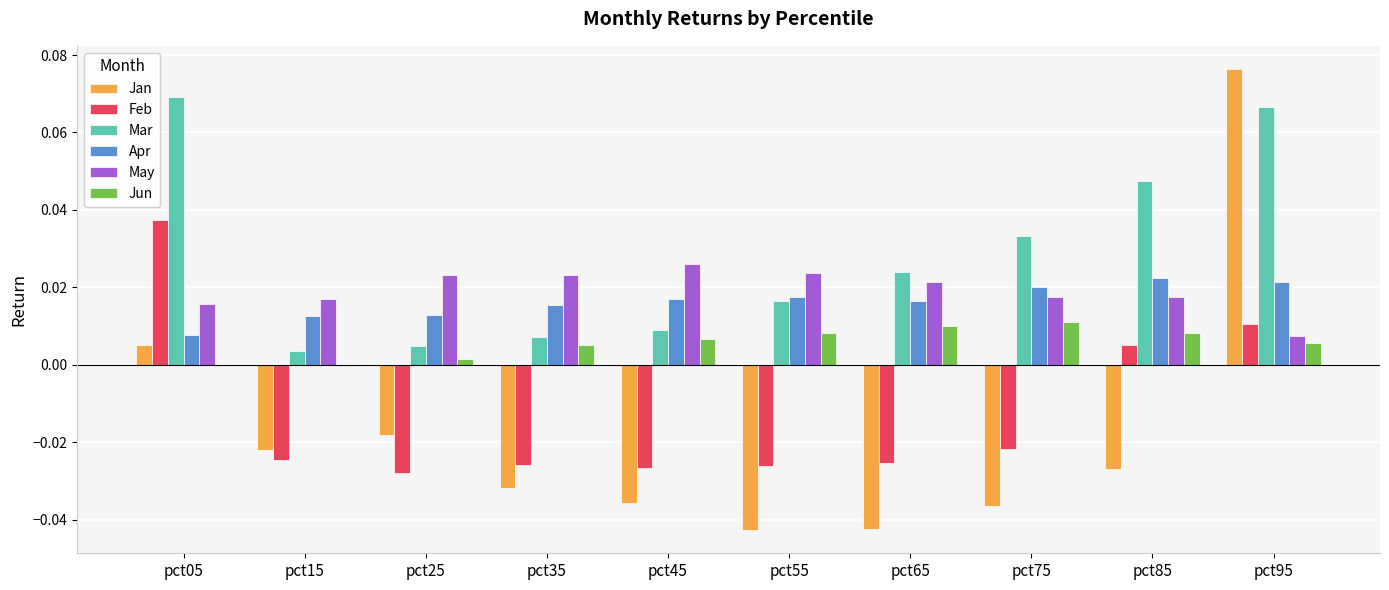

Count the May values in the range 0 to 1.

10